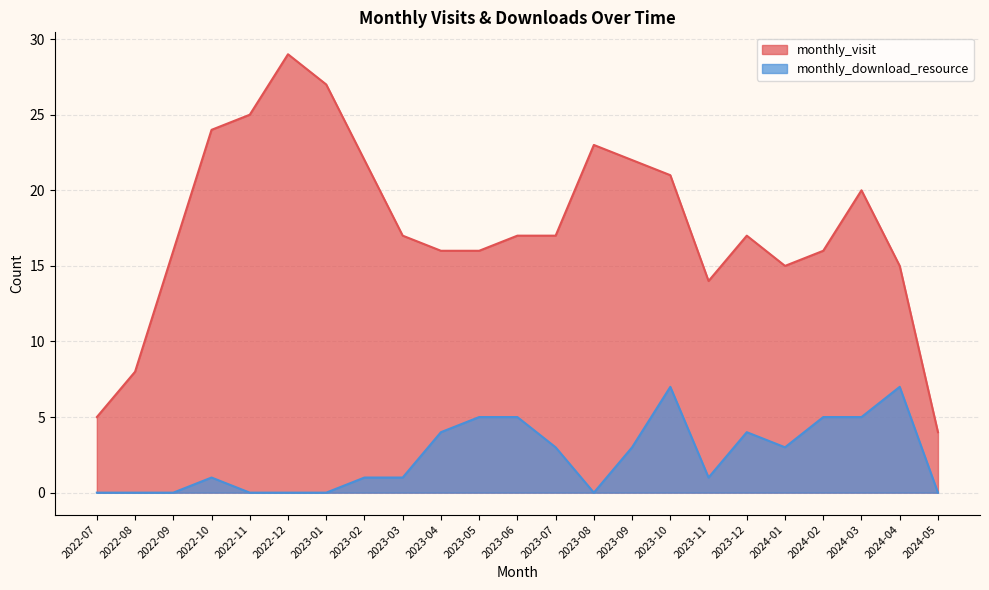

Which series has the largest range (max minus min)?

monthly_visit